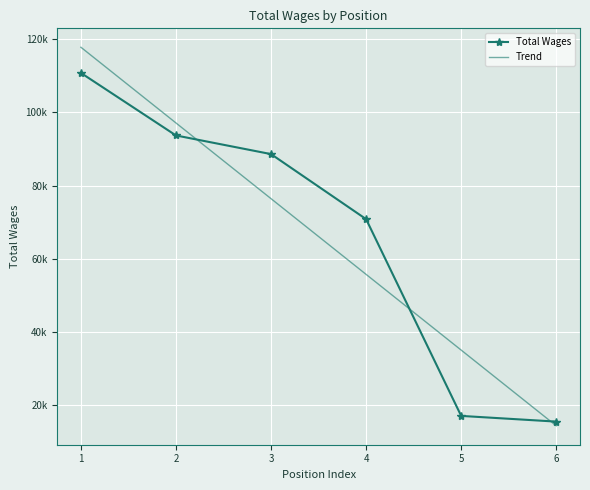

What are all the series names shown in the legend?

Total Wages, Trend